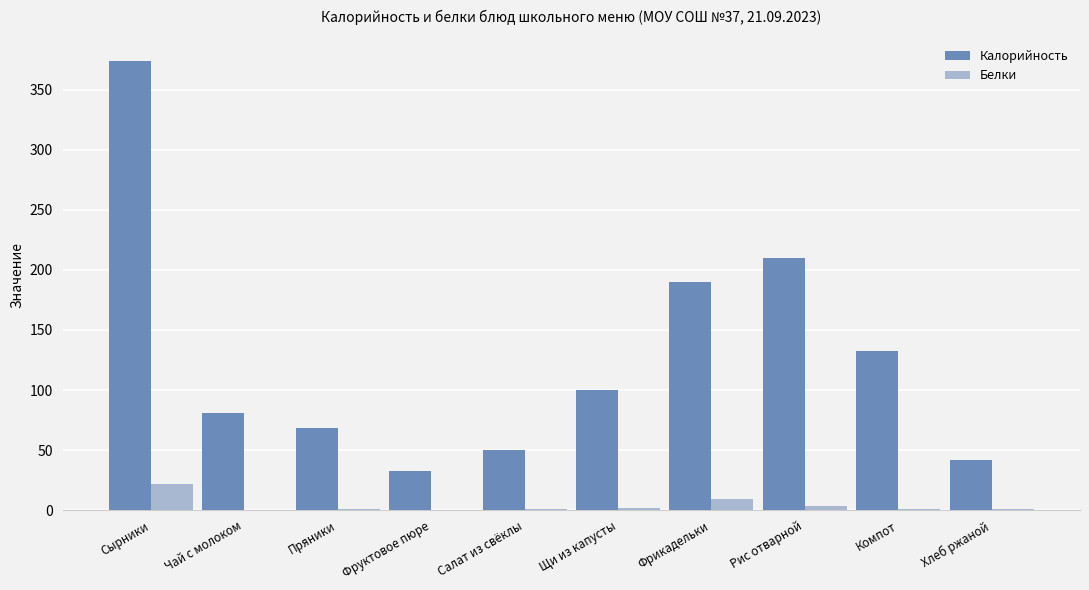

Is the value of Белки at Чай с молоком greater than the value of Калорийность at Щи из капусты?

No